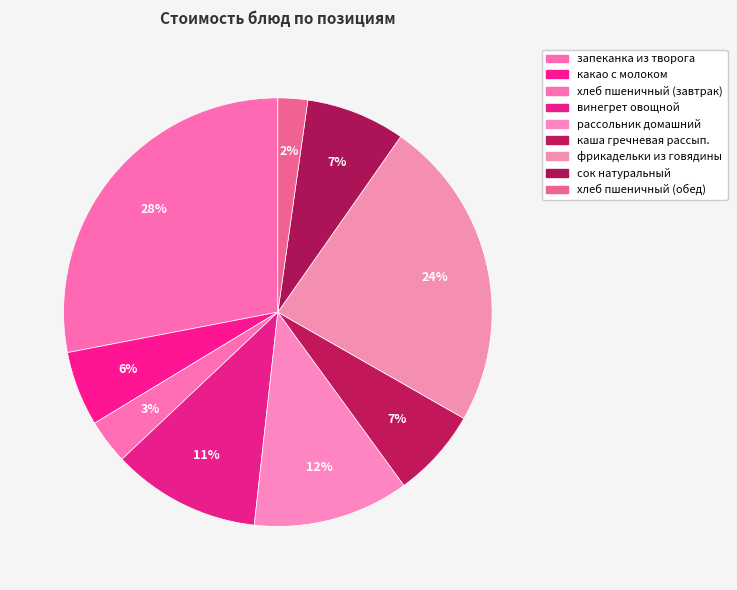

Count the number of slices in the pie.

9